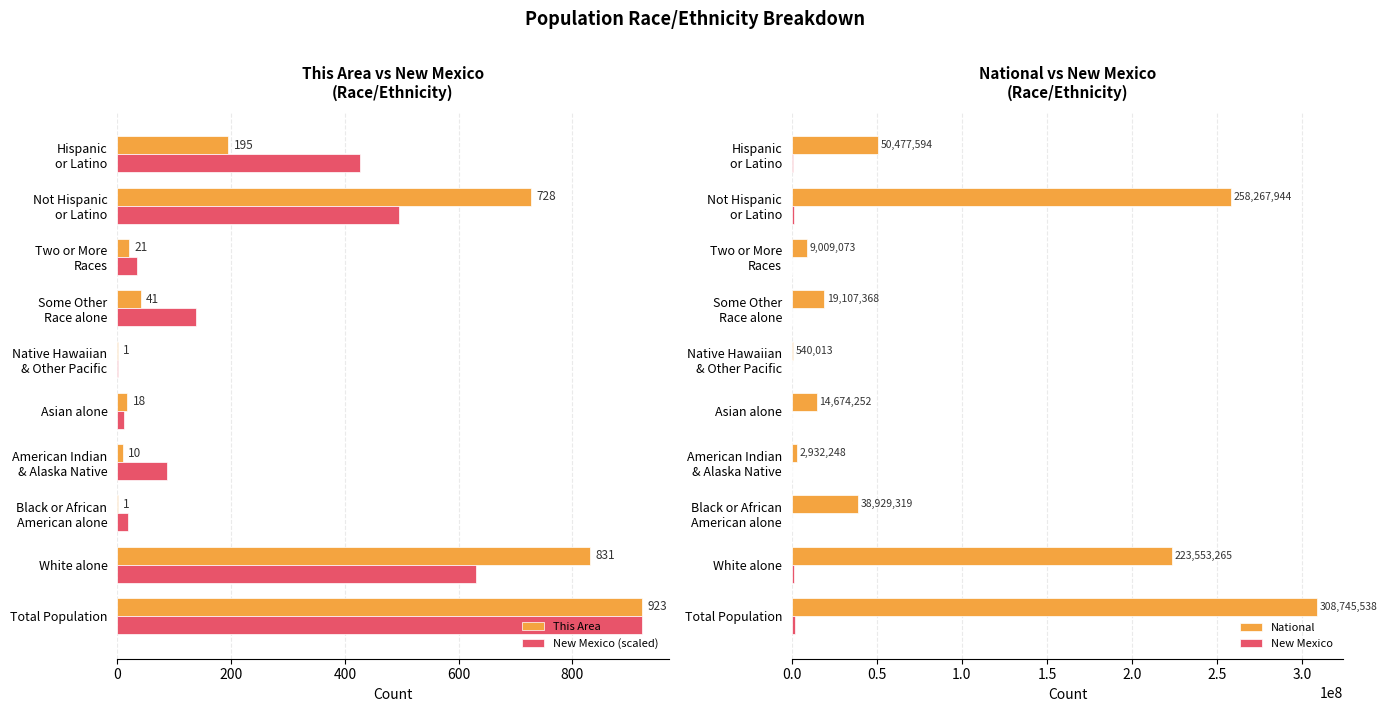

What is the sum of all This Area values?

2769.0